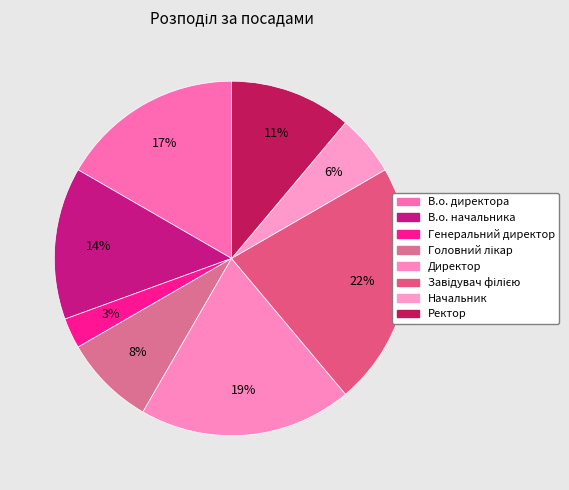

Is it true that Генеральний директор is 3% of the pie?

True